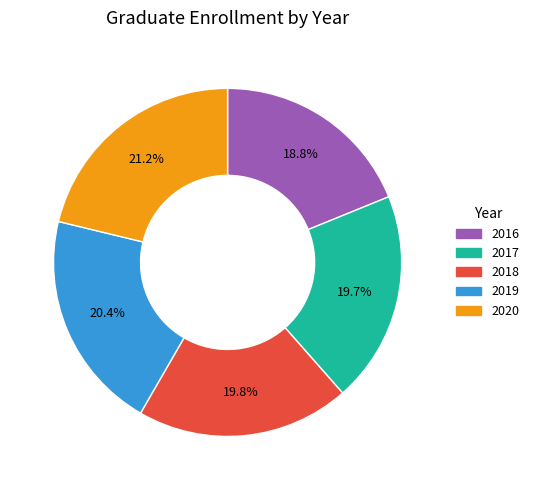

How many segments does this pie chart have?

5